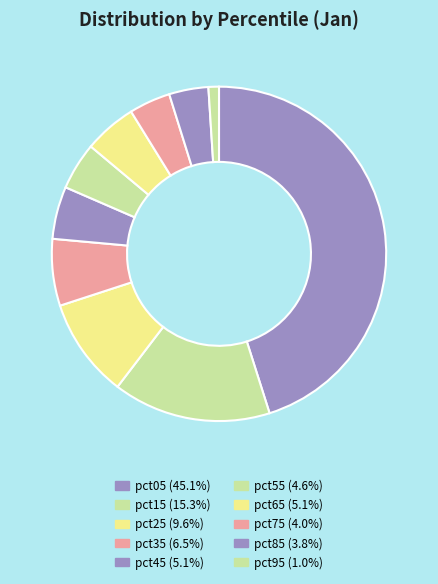

How many slices are in this pie chart?

10